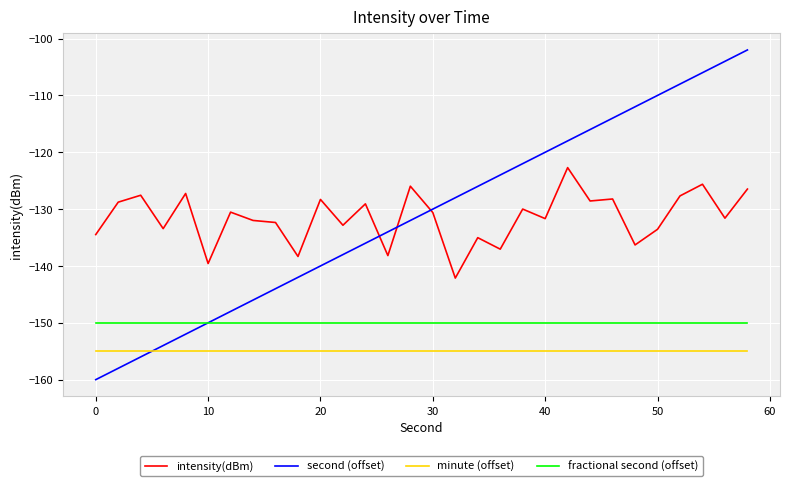

What is the smallest value displayed?

-160.0